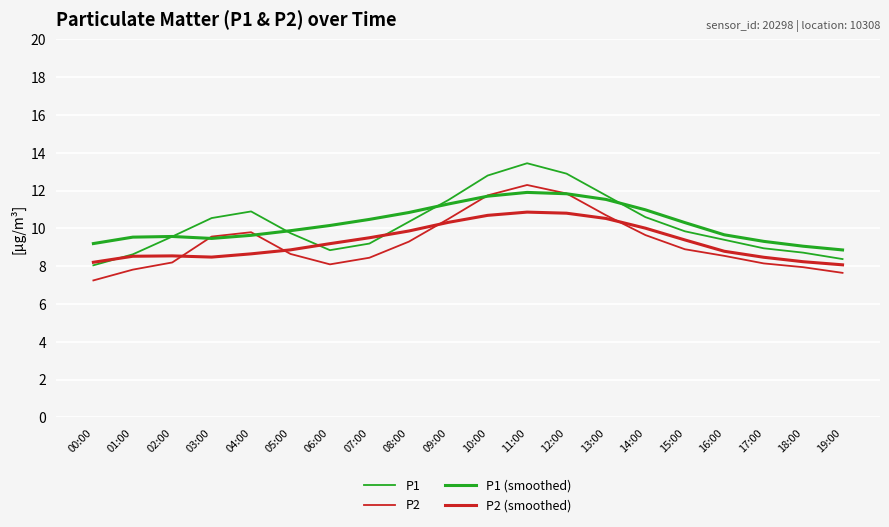

Is this an area chart (filled region under the line)?

No